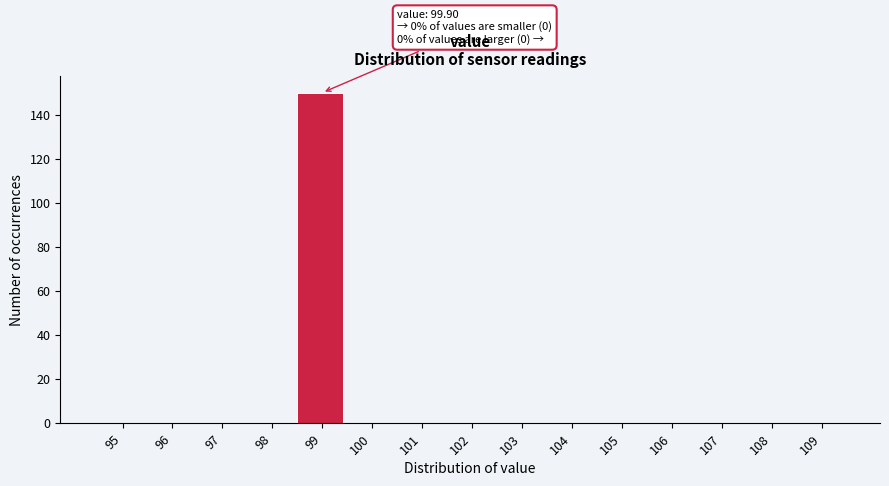

Reading left to right, transcribe all the data shown in this chart.

95=0	96=0	97=0	98=0	99=150	100=0	101=0	102=0	103=0	104=0	105=0	106=0	107=0	108=0	109=0